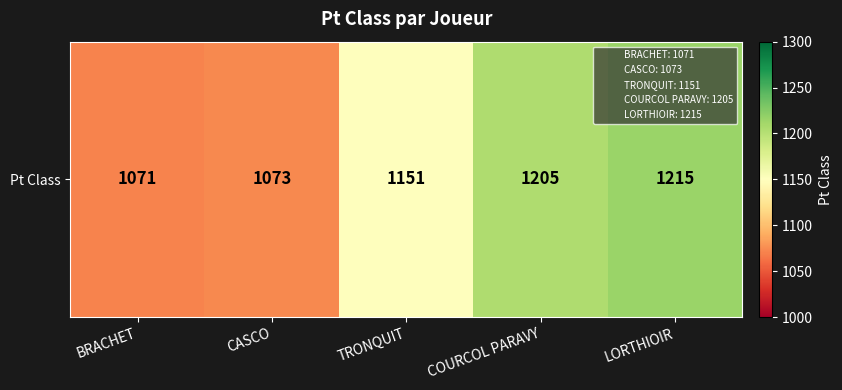

What is the sum of the values at LORTHIOIR and CASCO?

2288